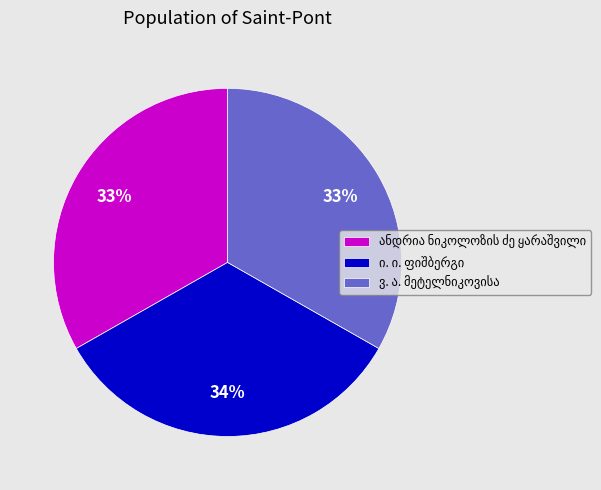

Is there a majority slice in this chart?

No